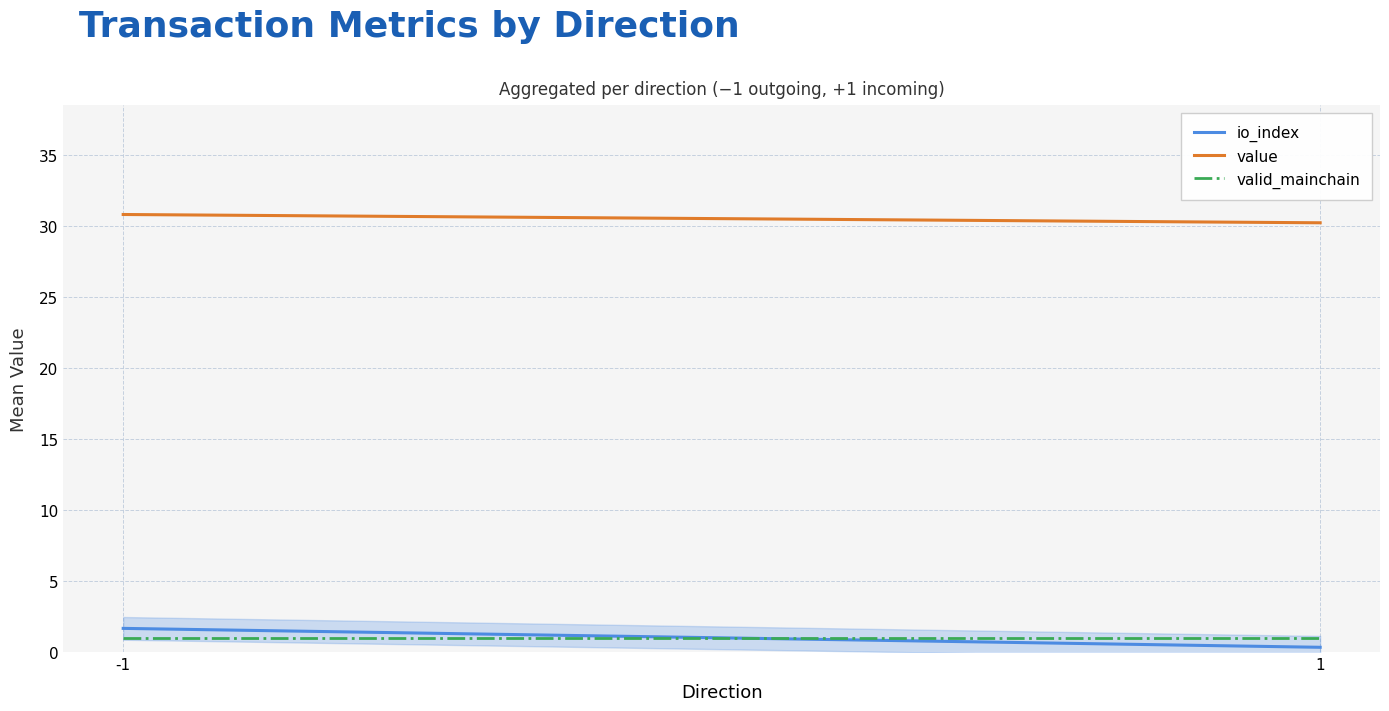

Between -1 and 1, which series saw the biggest shift?

io_index